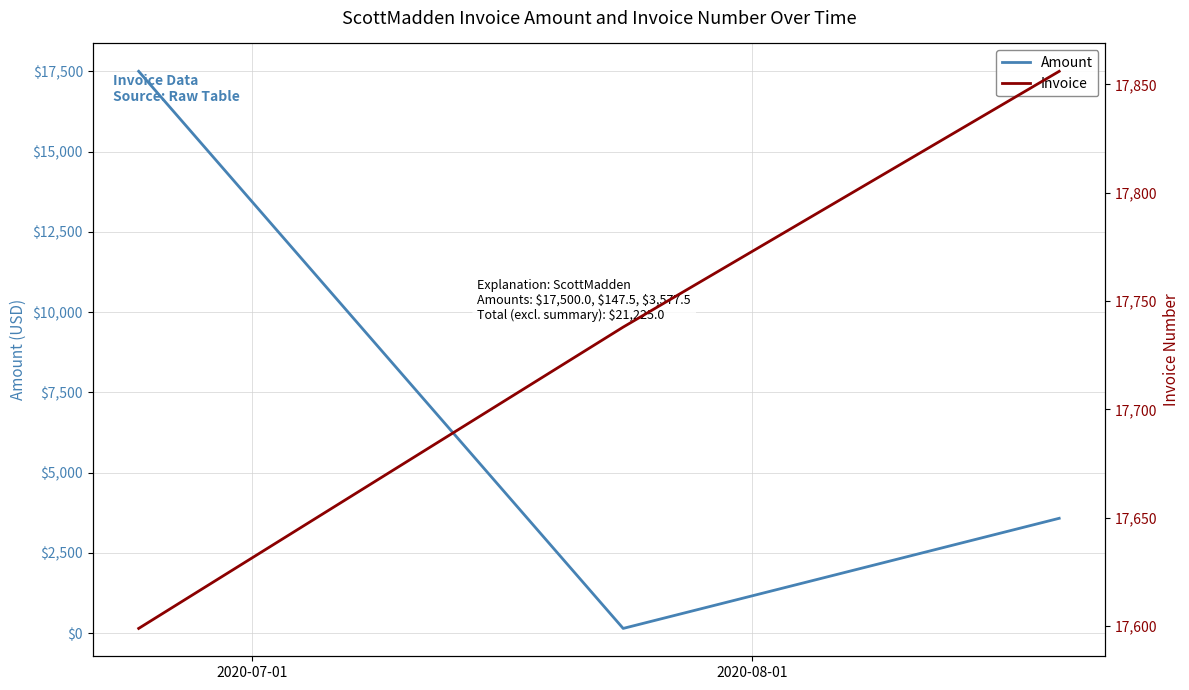

What is the maximum value for Amount?

17500.0